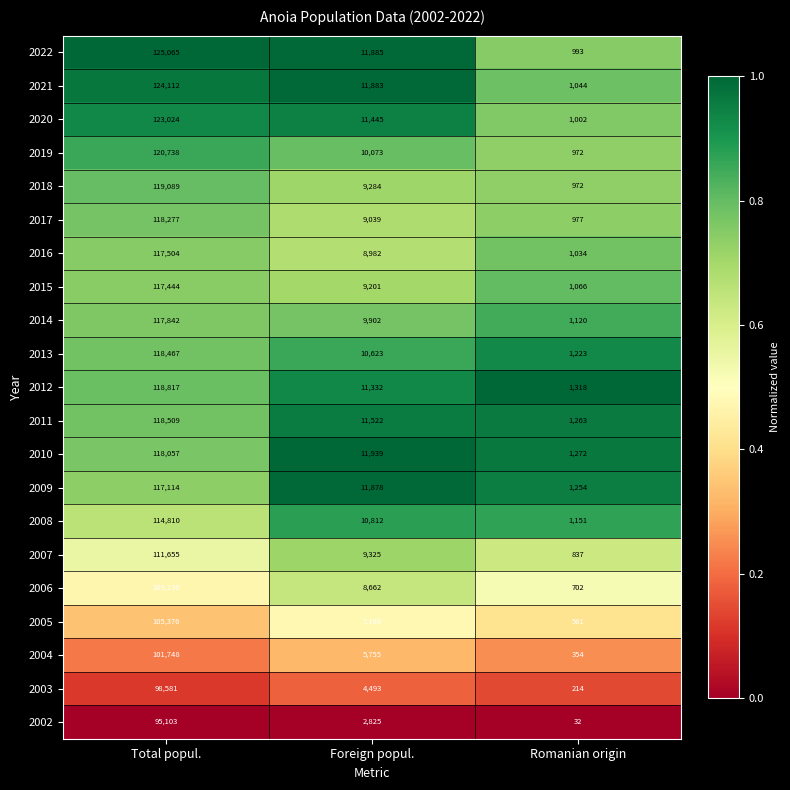

Is it true that 2006 equals 702 at Romanian origin?

True